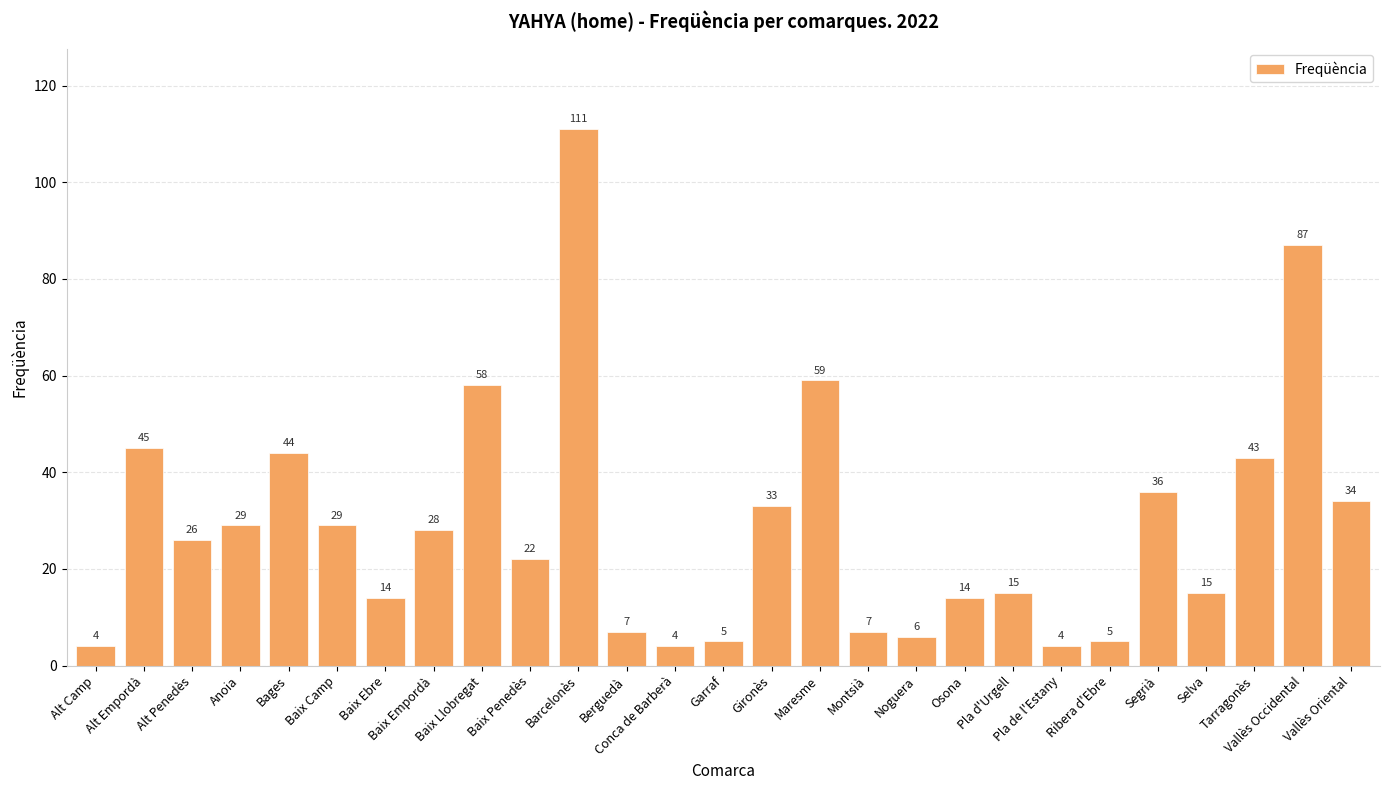

What is the approximate value at Conca de Barberà?

4